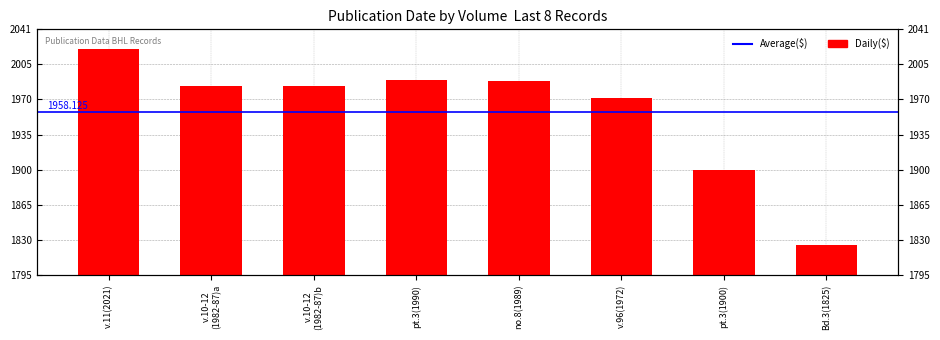

What is the label of the 2nd bar from the left?

v.10-12 (1982-87)a